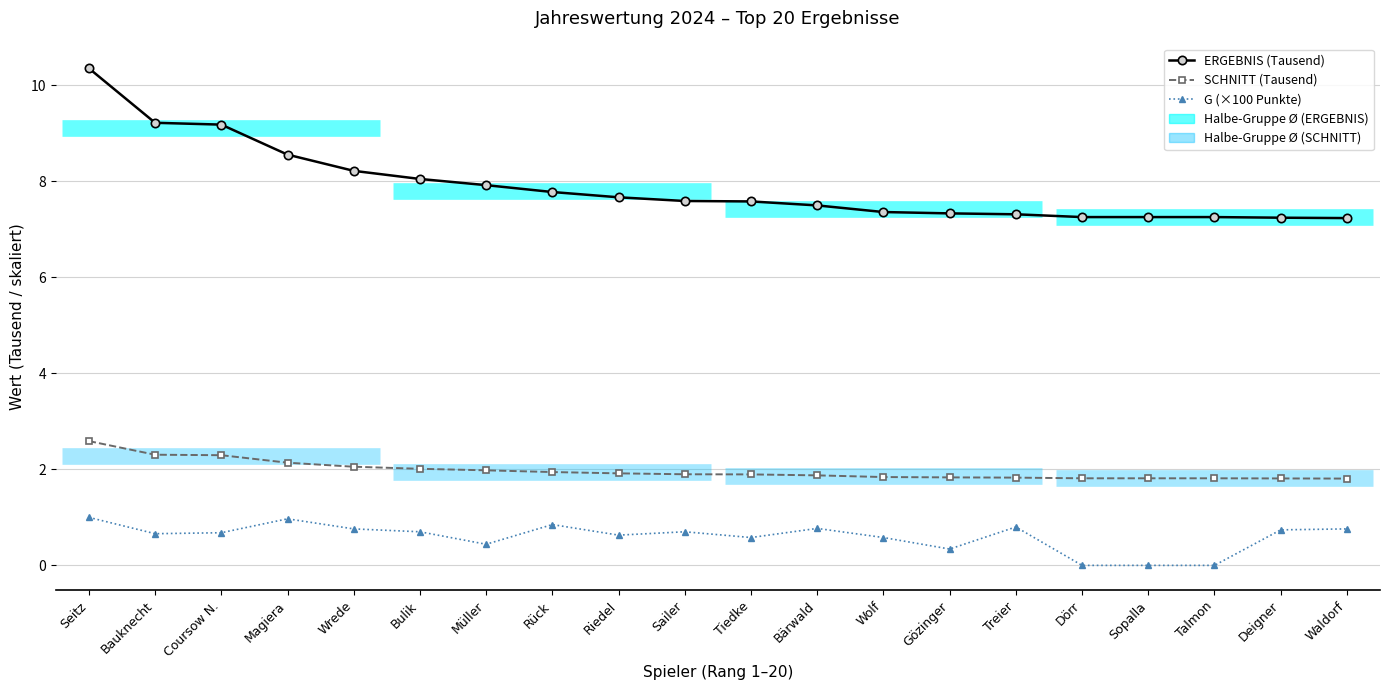

What is the total value across all series at Gözinger?

9.5